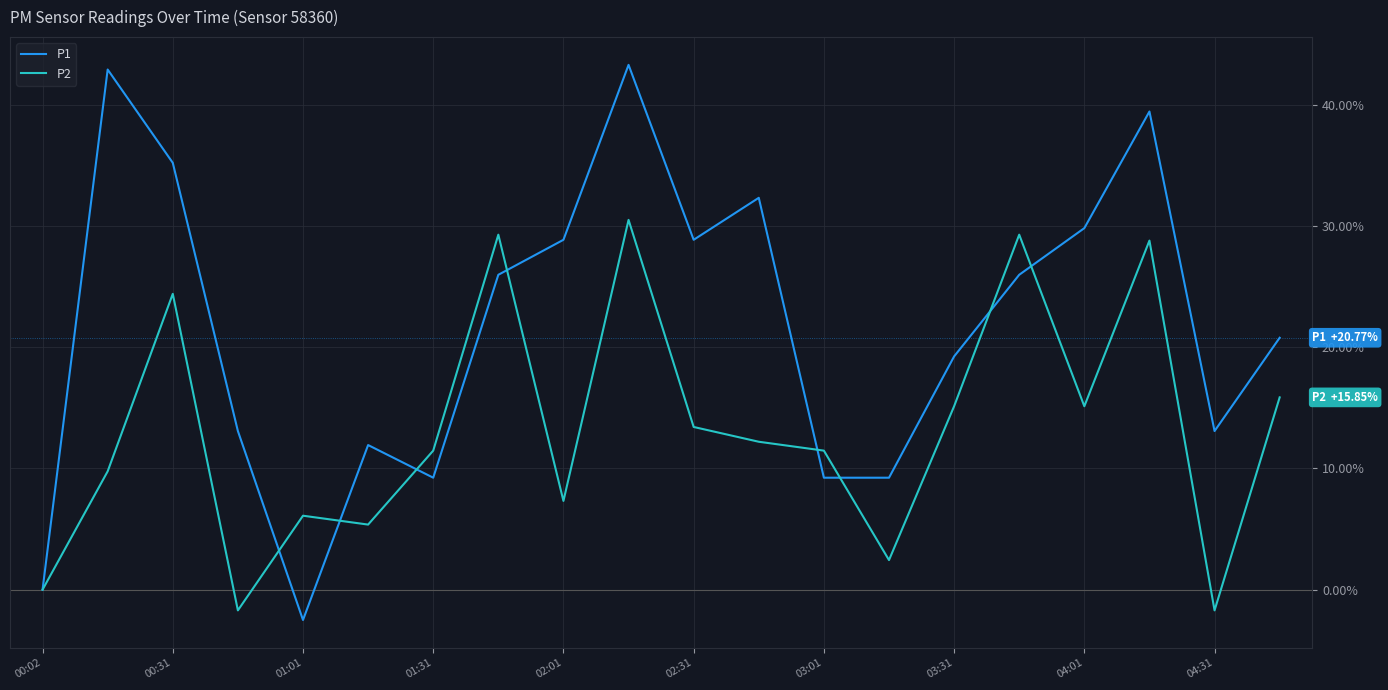

Rank the series by their maximum value, from lowest to highest.

P2, P1